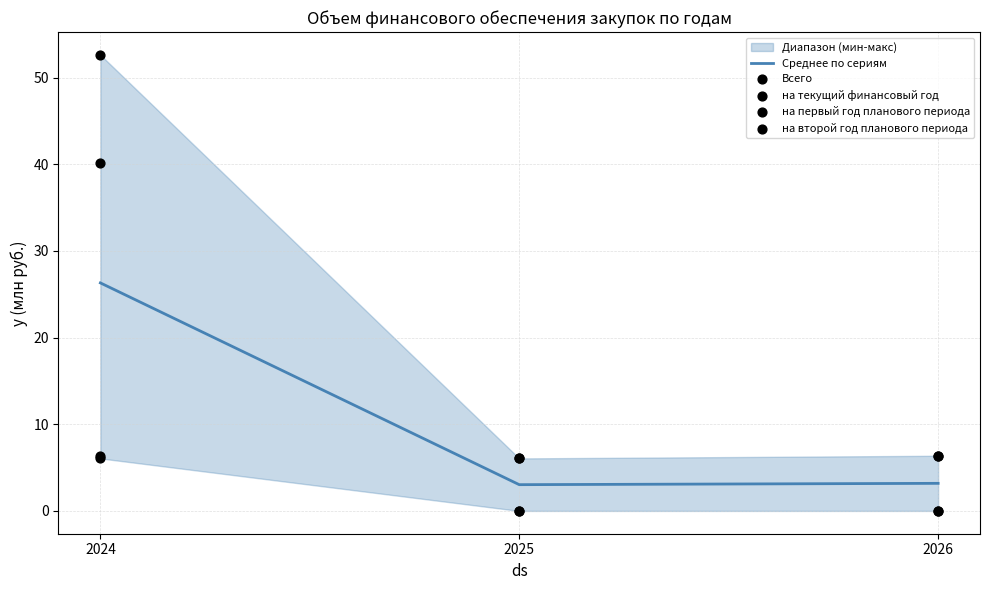

At how many categories does at least one series exceed 0?

3